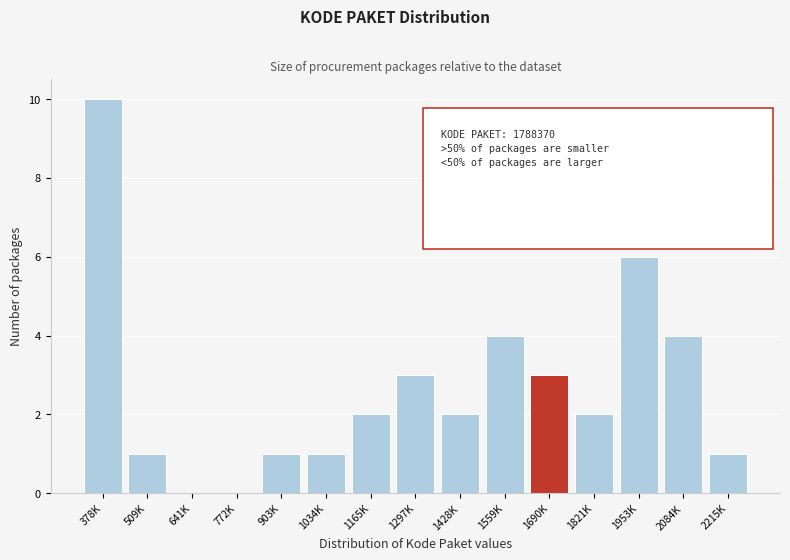

Reading left to right, extract all data points from this chart.

378K=10	509K=1	641K=0	772K=0	903K=1	1034K=1	1165K=2	1297K=3	1428K=2	1559K=4	1690K=3	1821K=2	1953K=6	2084K=4	2215K=1